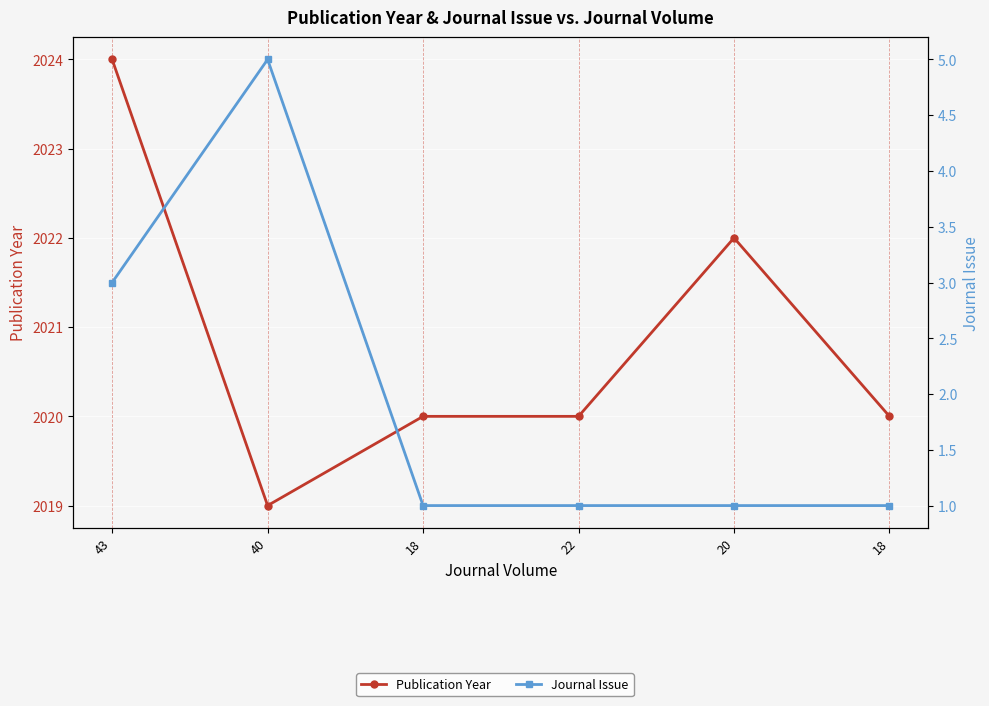

Where does the Publication Year series first go above 2020?

43